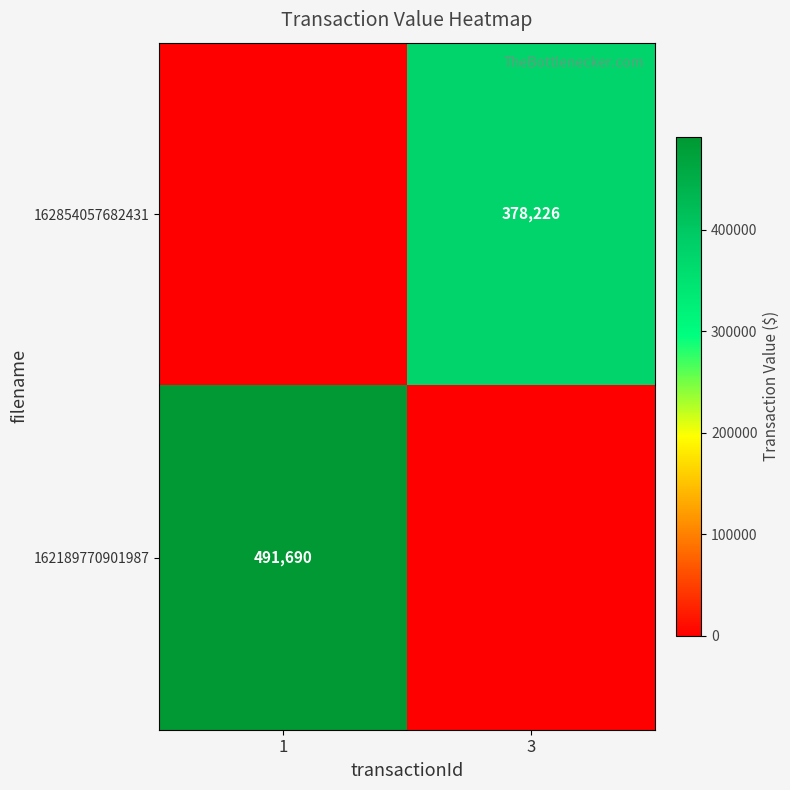

The value of 162854057682431 at 3 is 378226. True or false?

True